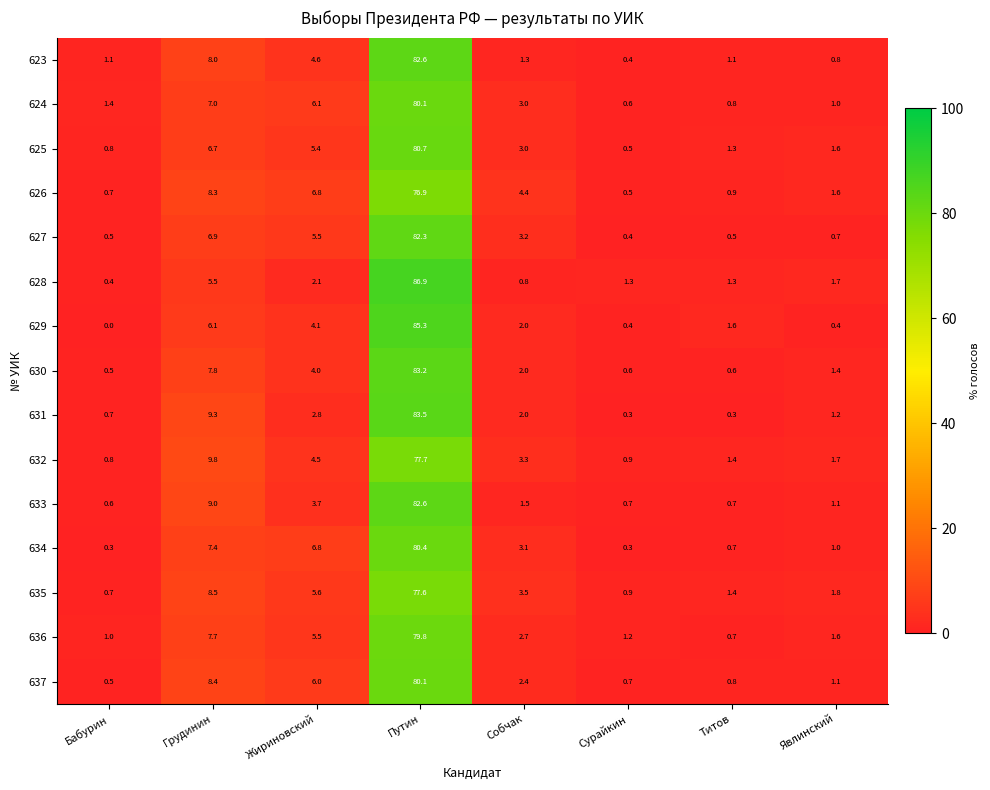

What is the difference between the 626 values at Сурайкин and Собчак?

3.9